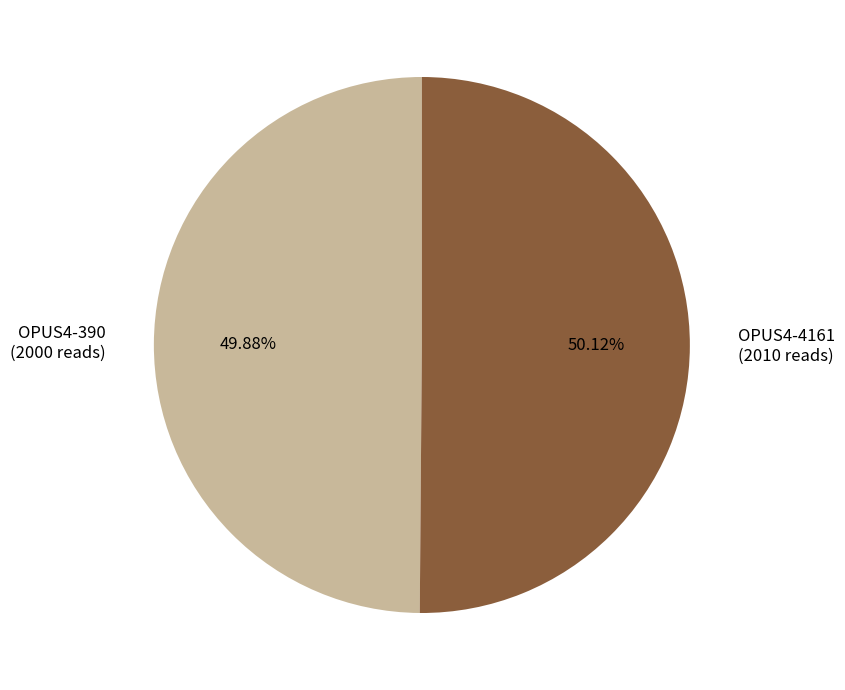

Combined, do OPUS4-4161 and OPUS4-390 account for over 50%?

Yes